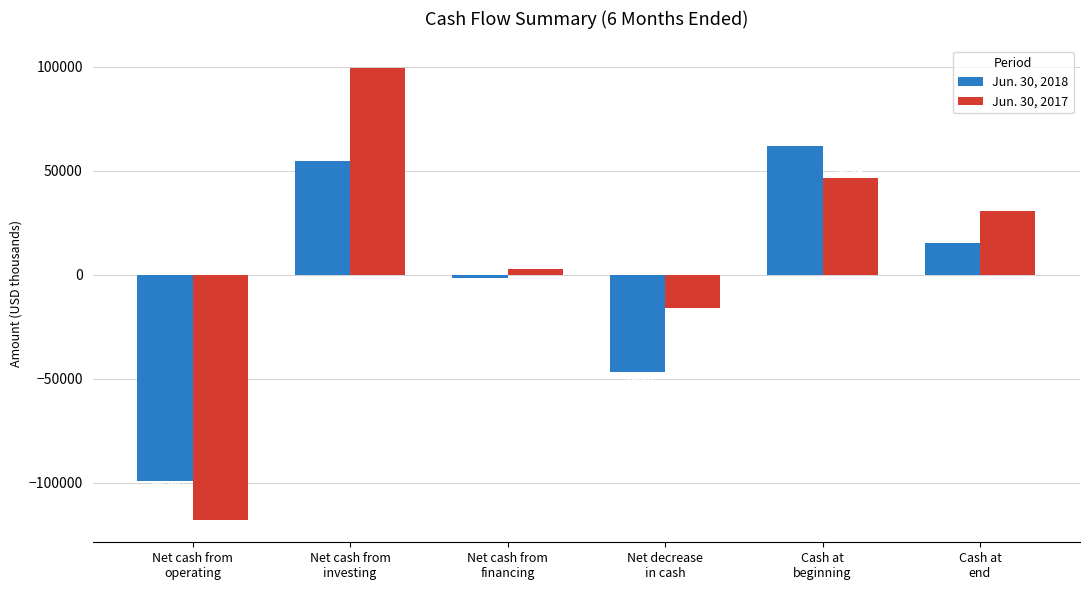

Between Net cash from
operating and Cash at
beginning, which series saw the biggest shift?

Jun. 30, 2017